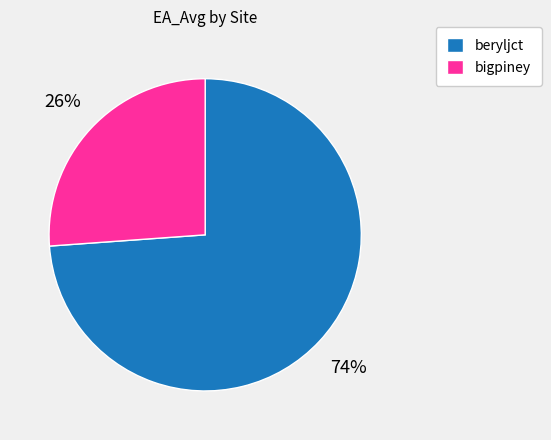

Which category has the biggest portion of the pie?

beryljct